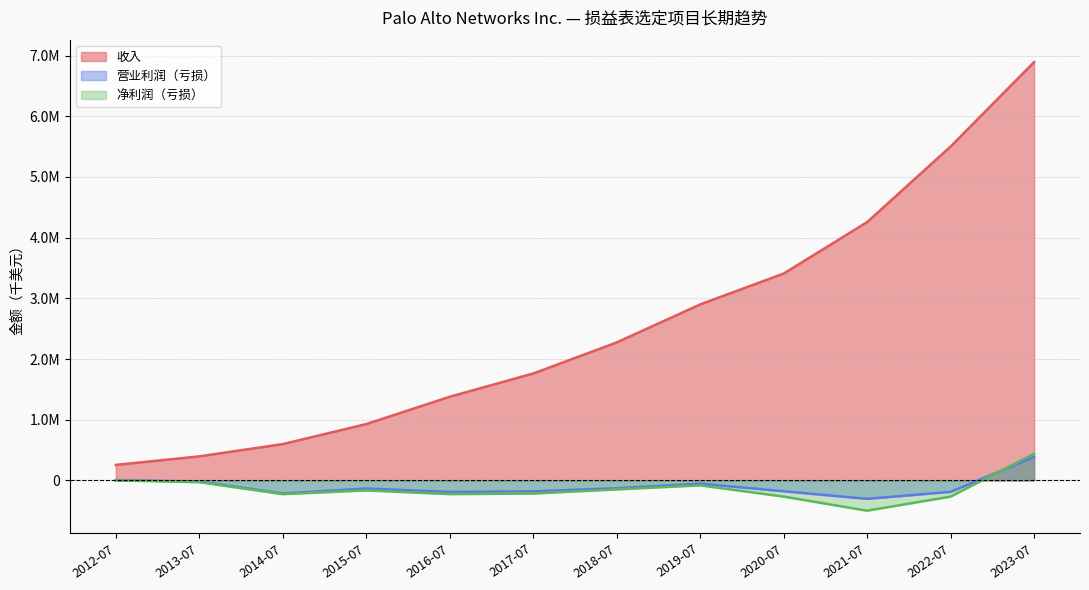

List the series in order of their peak value, highest first.

收入, 净利润（亏损）, 营业利润（亏损）